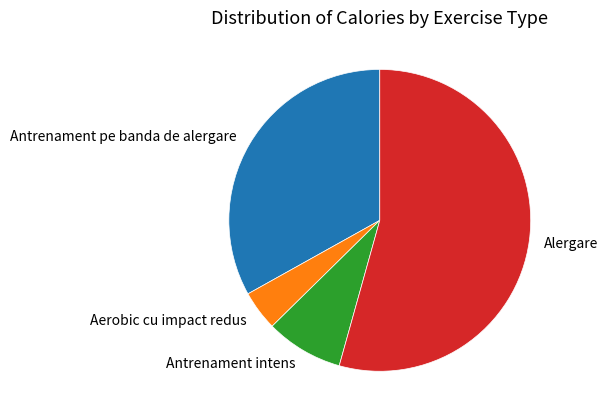

Rank the categories by value from lowest to highest.

Aerobic cu impact redus, Antrenament intens, Antrenament pe banda de alergare, Alergare